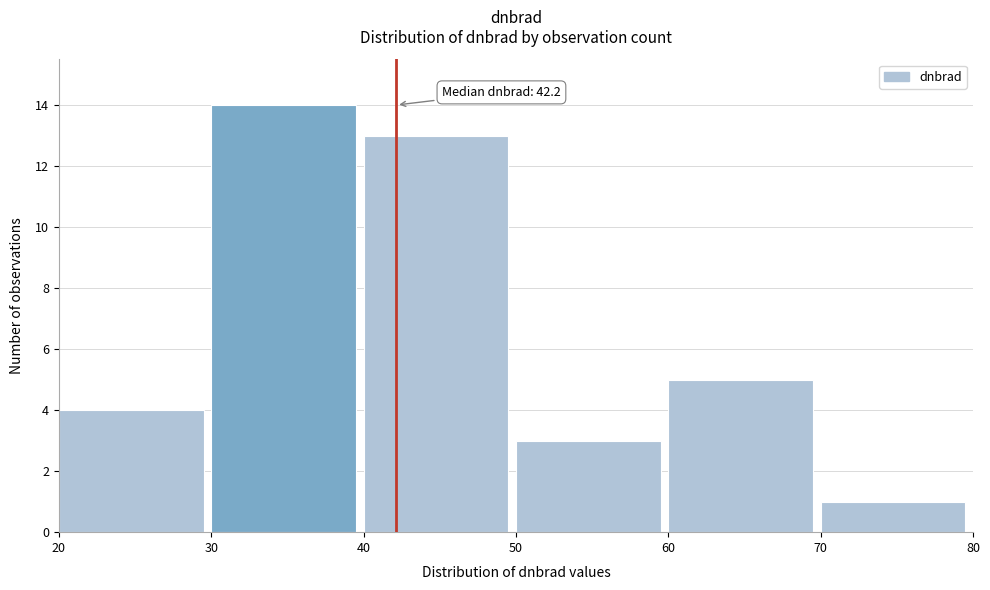

Over which range of the x-axis is the bar tallest?

30 to 40